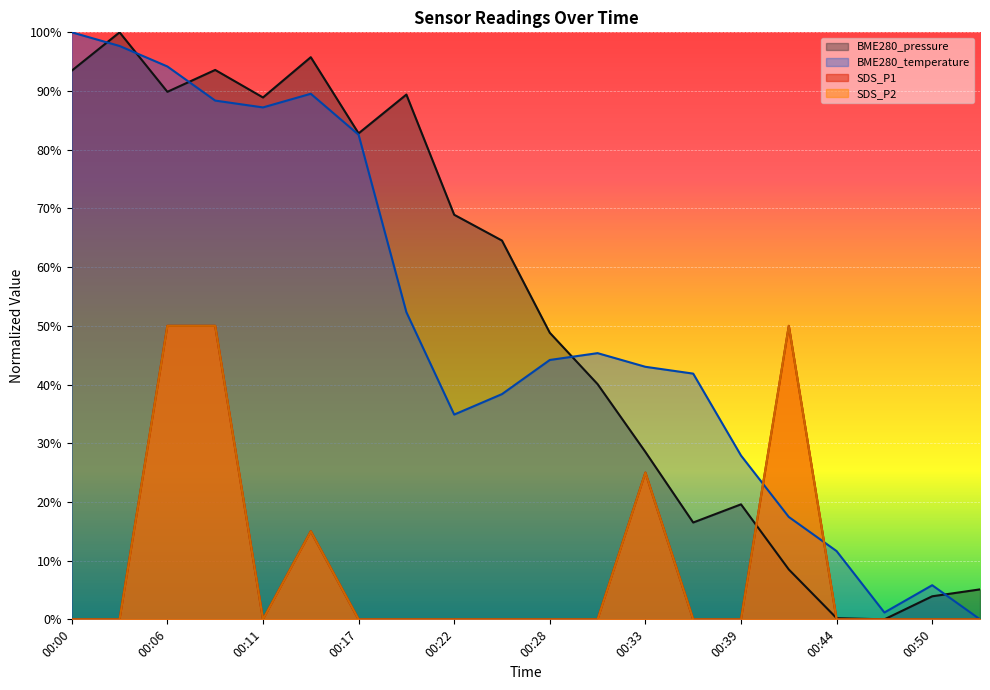

Reading right to left, what are all the values shown in this chart?

SDS_P1: 00:53=0.0	00:50=0.0	00:47=0.0	00:44=0.0	00:41=0.5	00:39=0.0	00:36=0.0	00:33=0.2	00:31=0.0	00:28=0.0	00:25=0.0	00:22=0.0	00:20=0.0	00:17=0.0	00:14=0.1	00:11=0.0	00:09=0.5	00:06=0.5	00:03=0.0	00:00=0.0
SDS_P2: 00:53=0.0	00:50=0.0	00:47=0.0	00:44=0.0	00:41=0.5	00:39=0.0	00:36=0.0	00:33=0.2	00:31=0.0	00:28=0.0	00:25=0.0	00:22=0.0	00:20=0.0	00:17=0.0	00:14=0.1	00:11=0.0	00:09=0.5	00:06=0.5	00:03=0.0	00:00=0.0
BME280_temperature: 00:53=0.0	00:50=0.1	00:47=0.0	00:44=0.1	00:41=0.2	00:39=0.3	00:36=0.4	00:33=0.4	00:31=0.5	00:28=0.4	00:25=0.4	00:22=0.3	00:20=0.5	00:17=0.8	00:14=0.9	00:11=0.9	00:09=0.9	00:06=0.9	00:03=1.0	00:00=1.0
BME280_pressure: 00:53=0.1	00:50=0.0	00:47=0.0	00:44=0.0	00:41=0.1	00:39=0.2	00:36=0.2	00:33=0.3	00:31=0.4	00:28=0.5	00:25=0.6	00:22=0.7	00:20=0.9	00:17=0.8	00:14=1.0	00:11=0.9	00:09=0.9	00:06=0.9	00:03=1.0	00:00=0.9